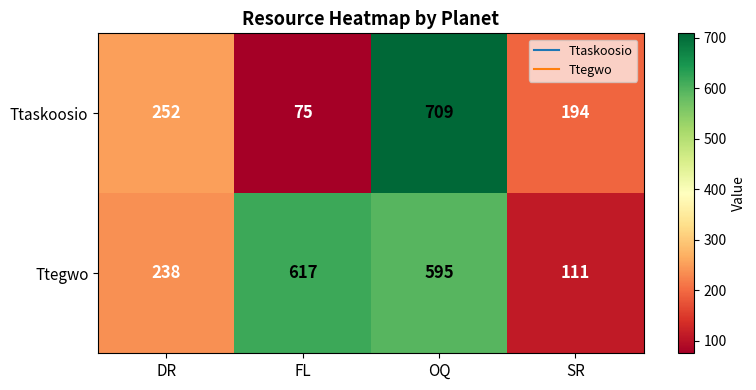

Reading right to left, transcribe all the data shown in this chart.

Ttaskoosio: 194	709	75	252
Ttegwo: 111	595	617	238